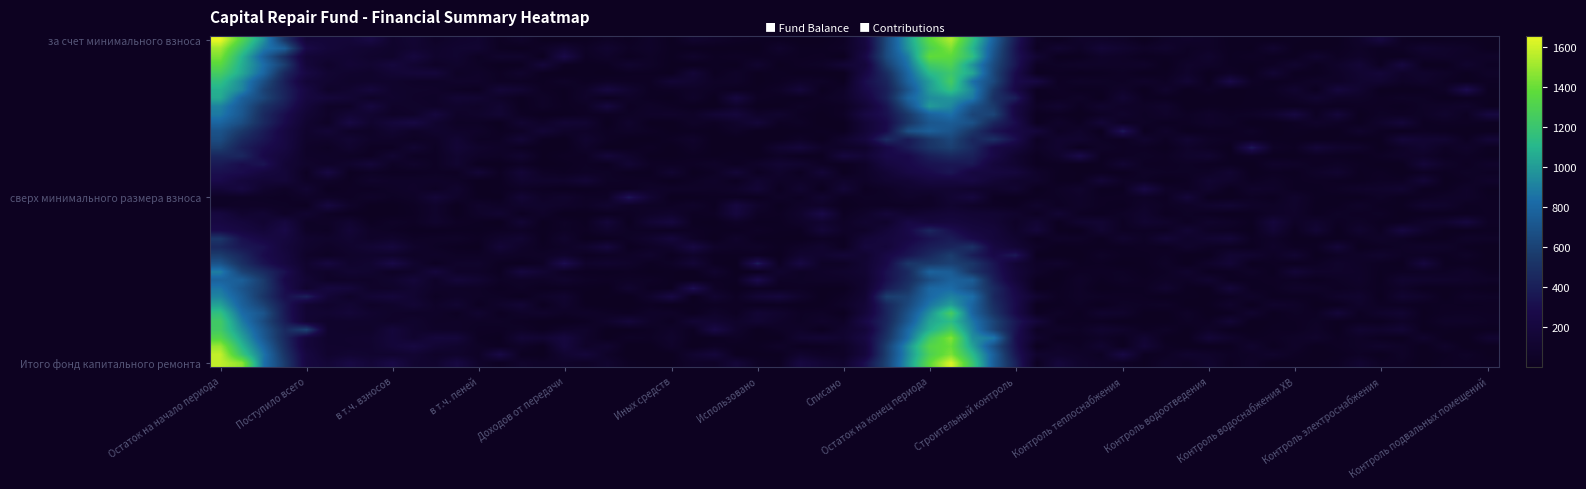

Reading left to right, transcribe all the data shown in this chart.

за счет минимального взноса: 1534.4	88.2	82.2	6.0	0.0	0.0	0.0	0.0	1622.6	0.0	0.0	0.0	0.0	0.0	0.0
сверх минимального размера взноса: 0.0	0.0	0.0	0.0	0.0	0.0	0.0	0.0	0.0	0.0	0.0	0.0	0.0	0.0	0.0
Итого фонд капитального ремонта: 1534.4	88.2	82.2	6.0	0.0	0.0	0.0	0.0	1622.6	0.0	0.0	0.0	0.0	0.0	0.0